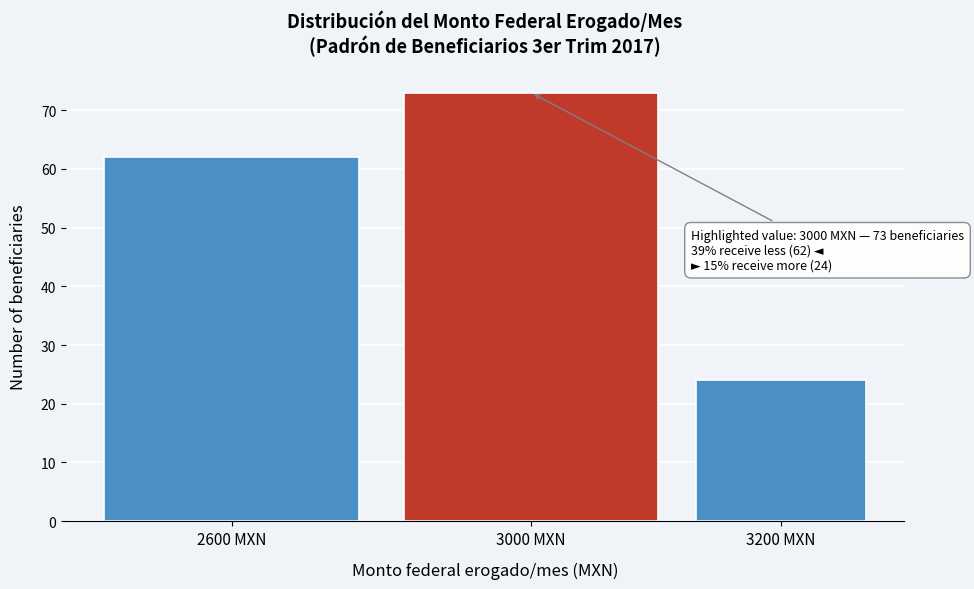

Reading right to left, list all the values displayed in this chart.

3200 MXN=24	3000 MXN=73	2600 MXN=62